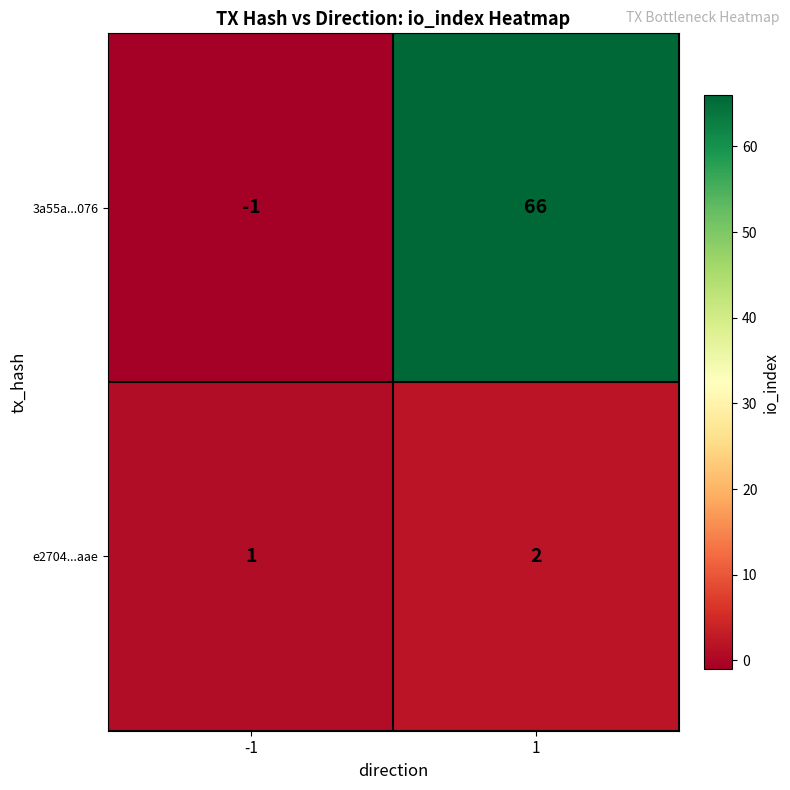

Which series has the largest total across all categories?

3a55a...076